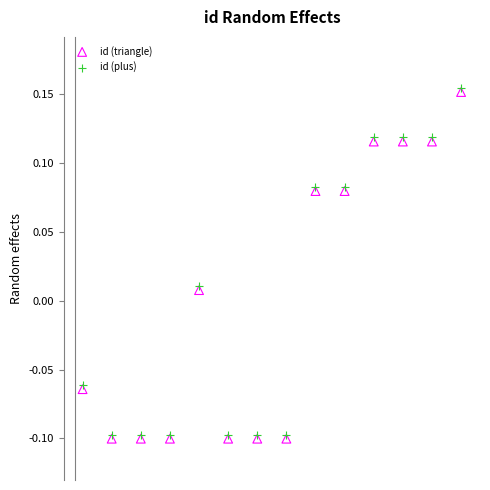

What are all the series names shown in the legend?

id (triangle), id (plus)